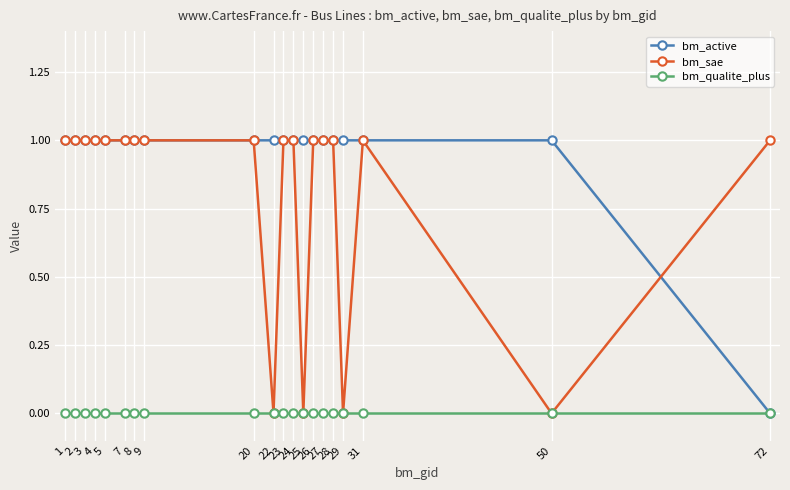

Does the chart display data point markers on the line(s)?

Yes